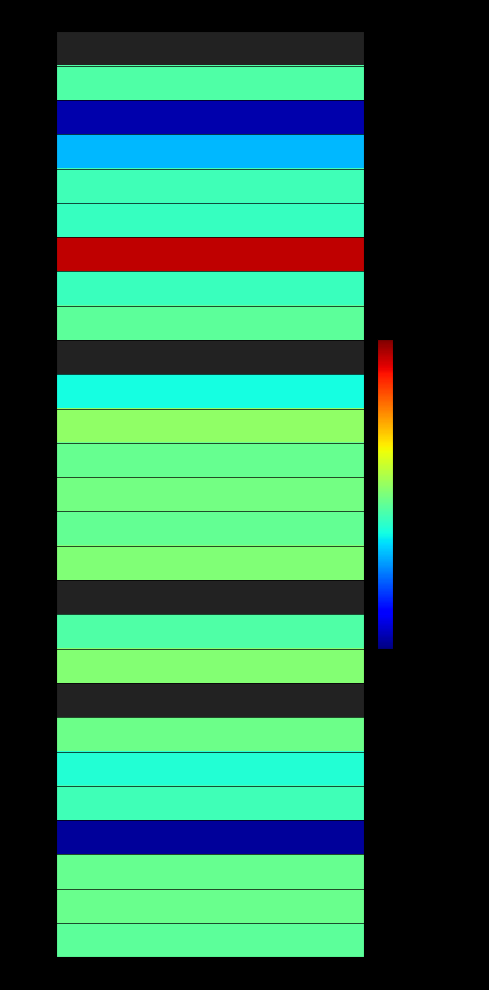

What is the sum of all 22_Fri values?

10.8